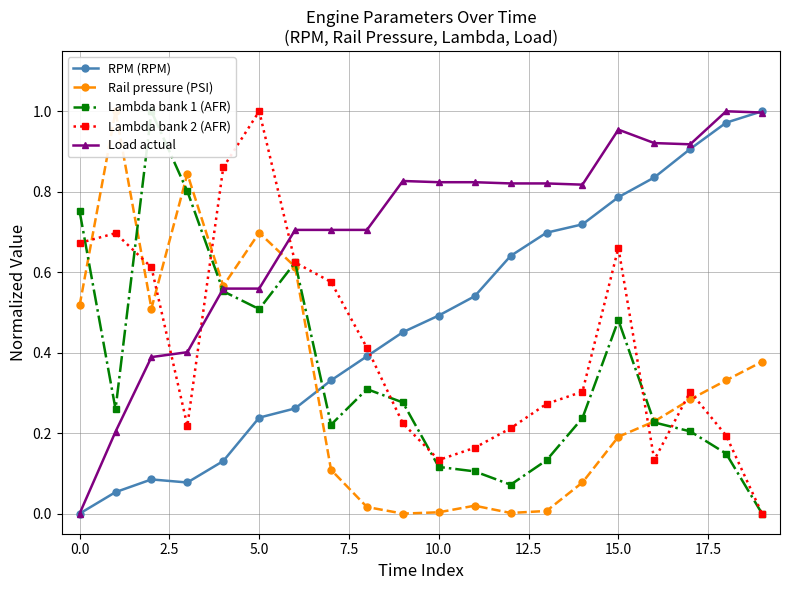

Read the Lambda bank 2 (AFR) value at 11.

0.2